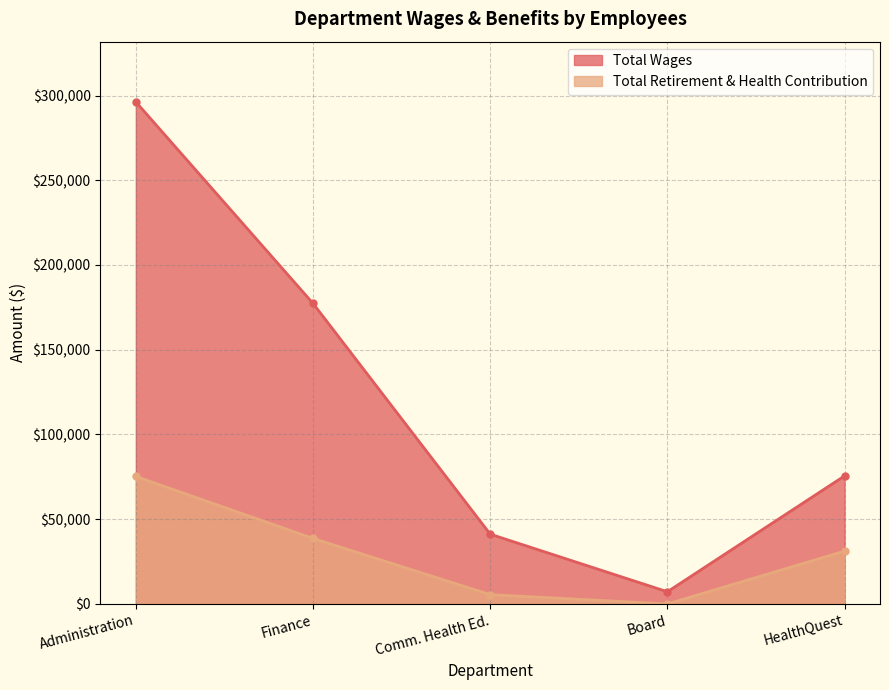

True or false: Total Retirement & Health Contribution has more than 1 interior local peaks.

False